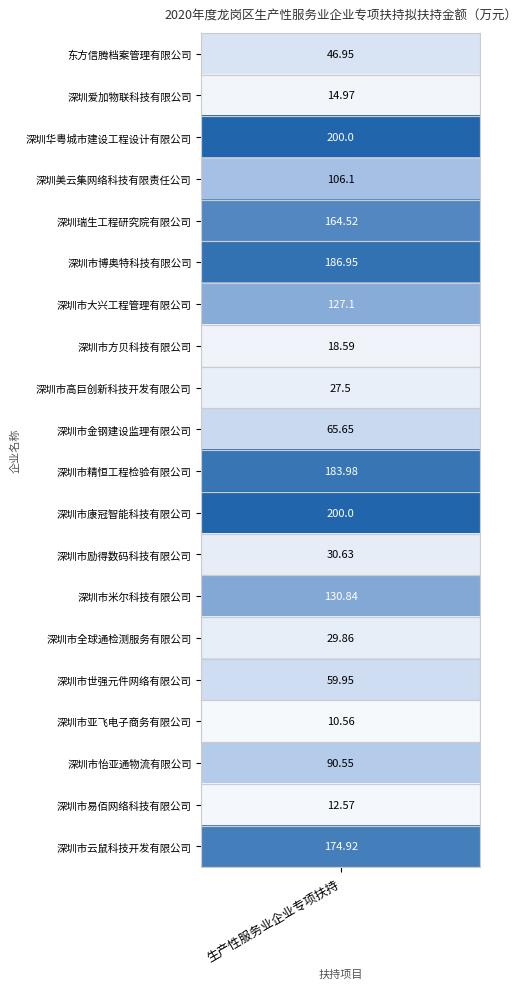

Rank the categories by value from lowest to highest.

深圳市亚飞电子商务有限公司, 深圳市易佰网络科技有限公司, 深圳爱加物联科技有限公司, 深圳市方贝科技有限公司, 深圳市高巨创新科技开发有限公司, 深圳市全球通检测服务有限公司, 深圳市励得数码科技有限公司, 东方信腾档案管理有限公司, 深圳市世强元件网络有限公司, 深圳市金钢建设监理有限公司, 深圳市怡亚通物流有限公司, 深圳美云集网络科技有限责任公司, 深圳市大兴工程管理有限公司, 深圳市米尔科技有限公司, 深圳瑞生工程研究院有限公司, 深圳市云鼠科技开发有限公司, 深圳市精恒工程检验有限公司, 深圳市博奥特科技有限公司, 深圳华粤城市建设工程设计有限公司, 深圳市康冠智能科技有限公司